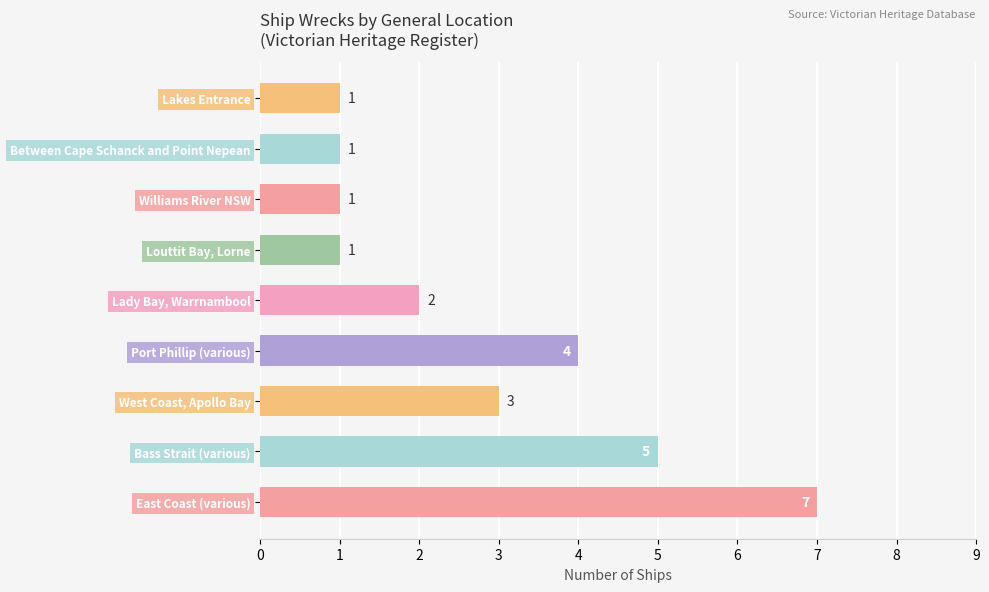

Which category has the highest value across all series?

East Coast (various)